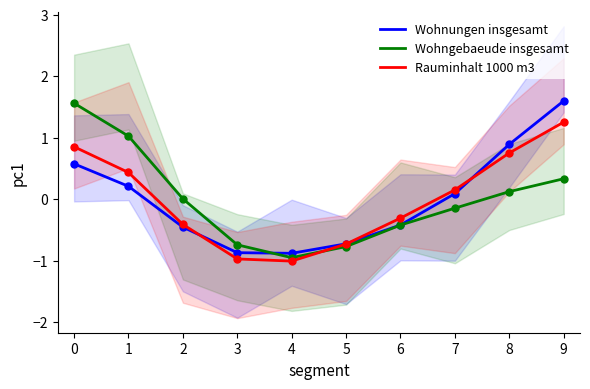

Rank the series at 0 from lowest to highest value.

Wohnungen insgesamt, Rauminhalt 1000 m3, Wohngebaeude insgesamt